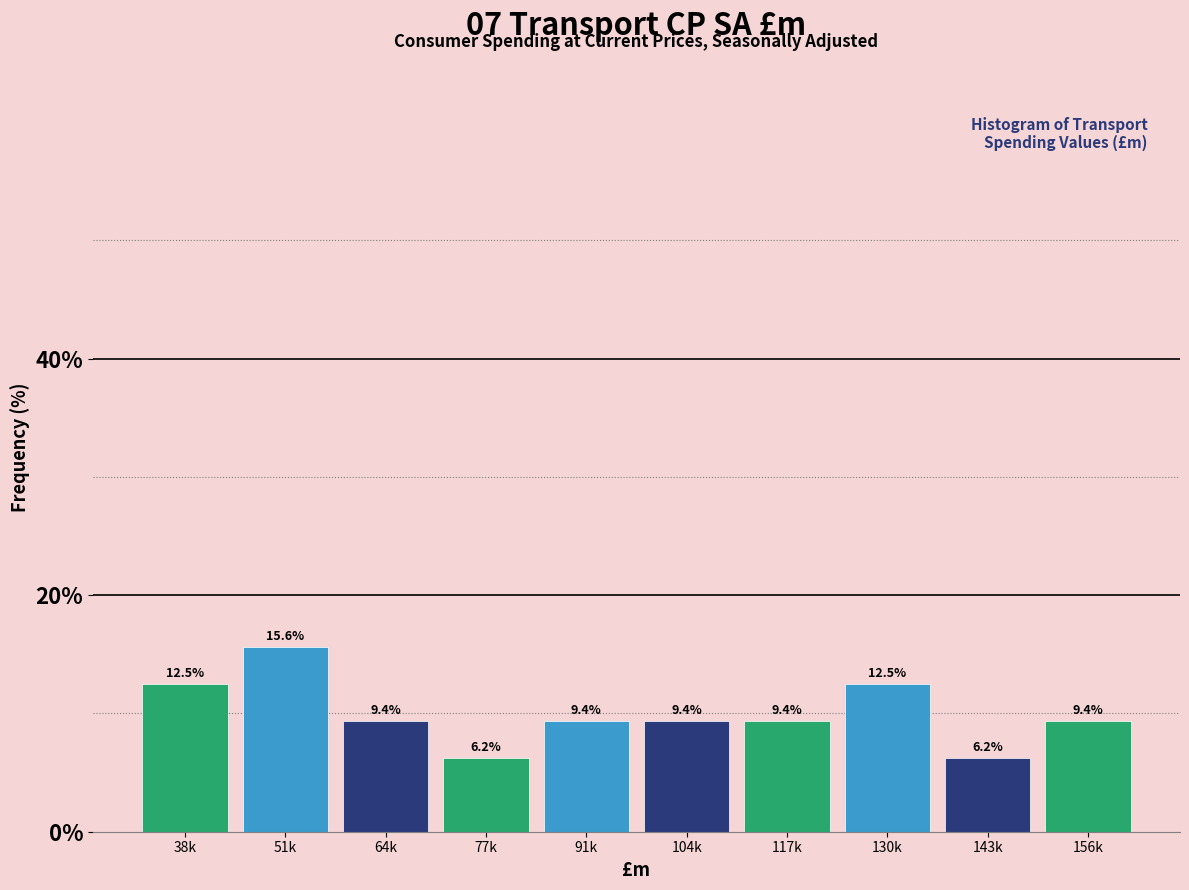

At which label does the data first exceed 9?

38k